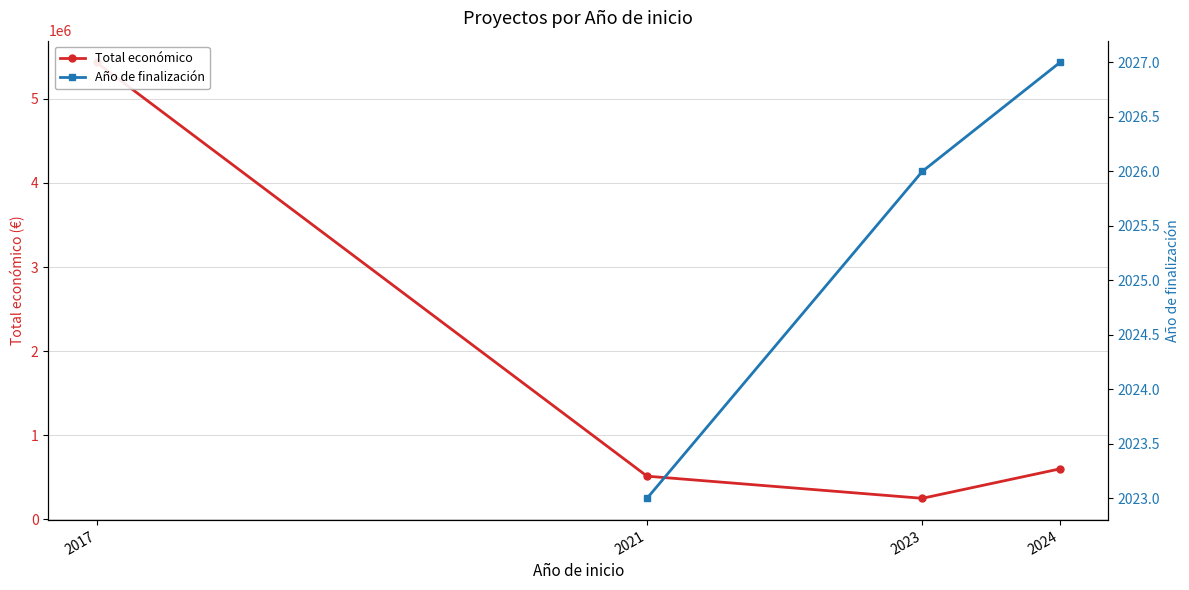

Is it true that Total económico equals 513192.0 at 2021?

True